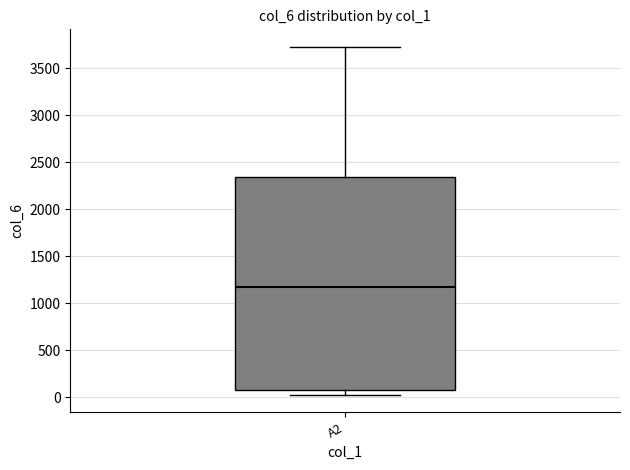

Read this box plot against the y-axis: the position of the median line, the range covered by the box, and the ends of both whiskers. The values are not printed on the chart, so give them approximately, as read against the axis.

median 1150, box 50 to 2350, whiskers 0 to 3750